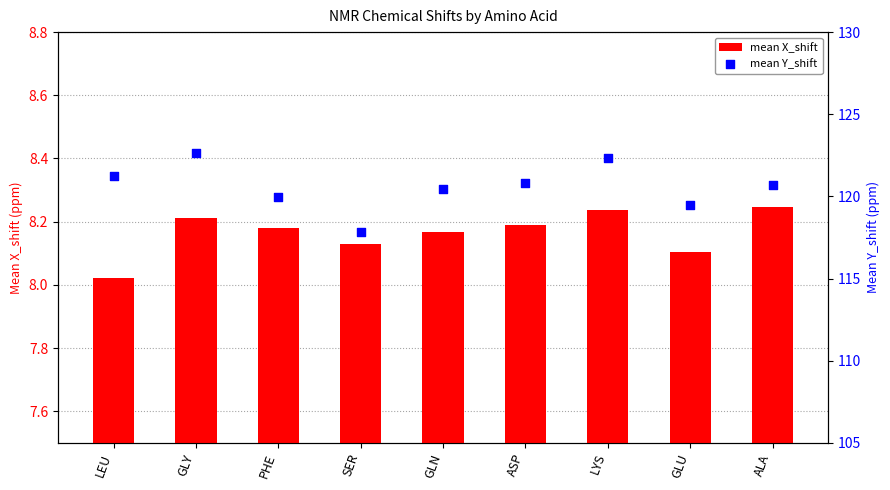

What is the total value across all series at SER?

126.0